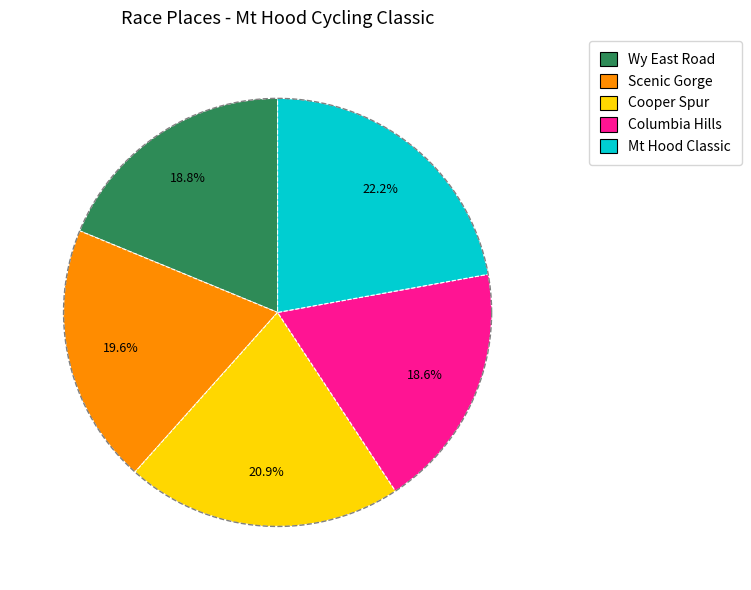

Which has a higher value, Wy East Road or Scenic Gorge?

Scenic Gorge